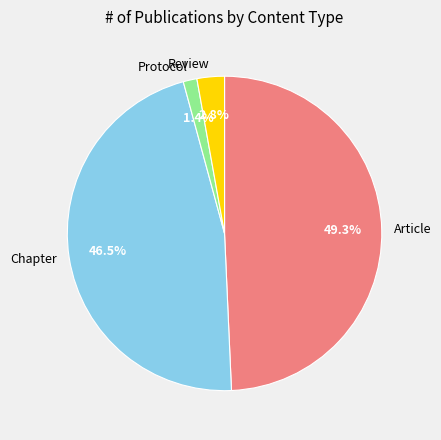

What percentage is the Protocol slice, to the nearest percent?

1%